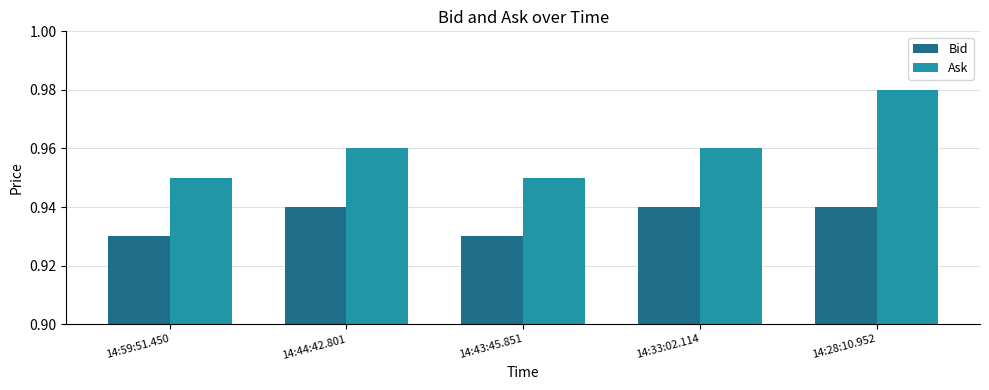

True or false: Bid has a value of 1.6 at 14:28:10.952.

False